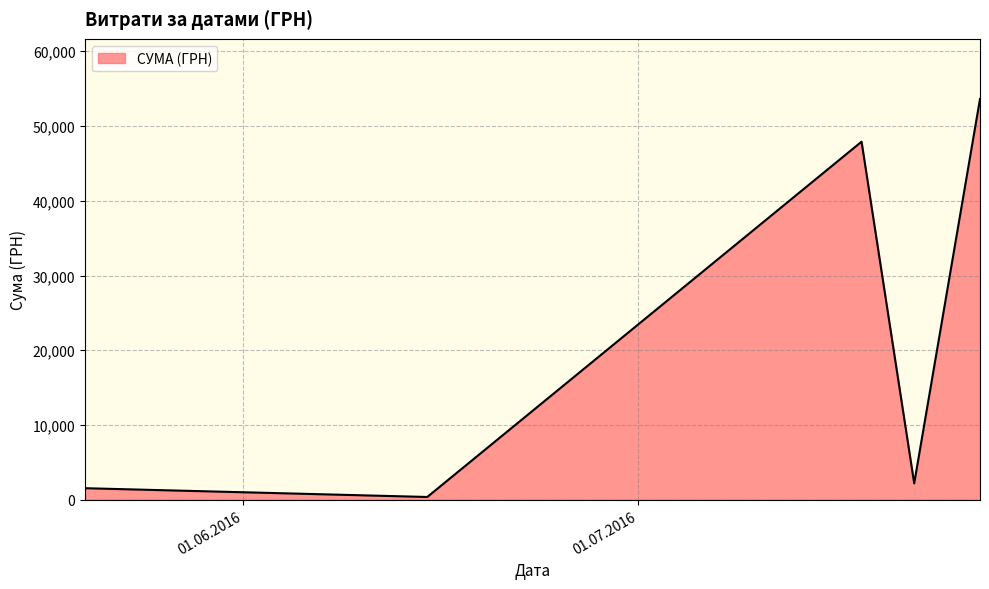

How many lines are shown in the chart?

1